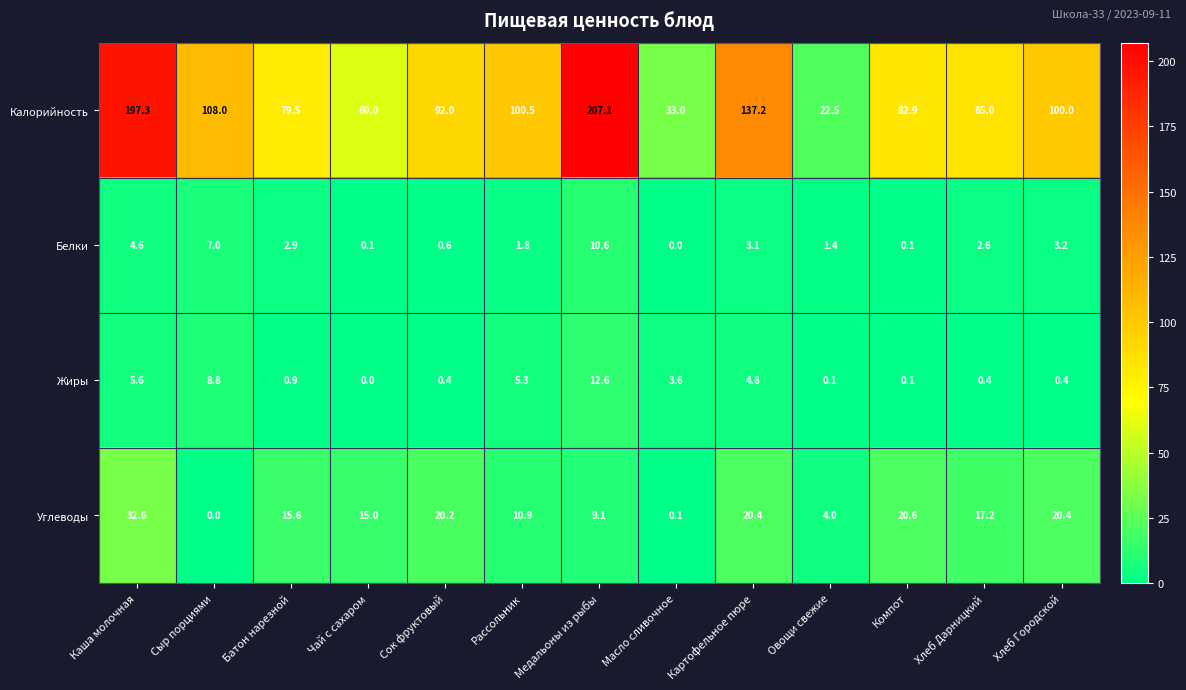

How many categories are shown in the chart?

13